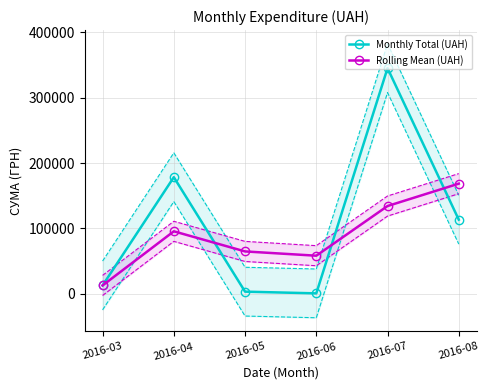

List the series in order of their peak value, lowest first.

Rolling Mean (UAH), Monthly Total (UAH)